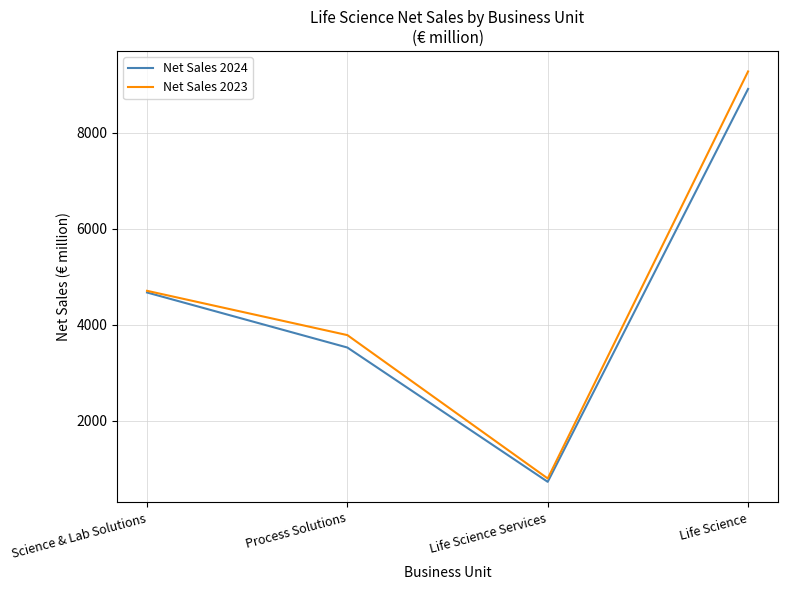

What is the sum of the Net Sales 2024 values at Process Solutions and Science & Lab Solutions?

8194